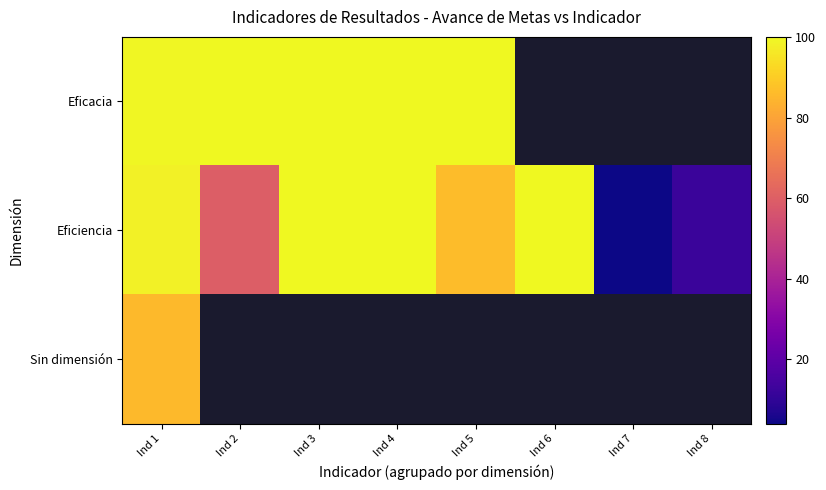

How many values in Eficacia are above zero?

5